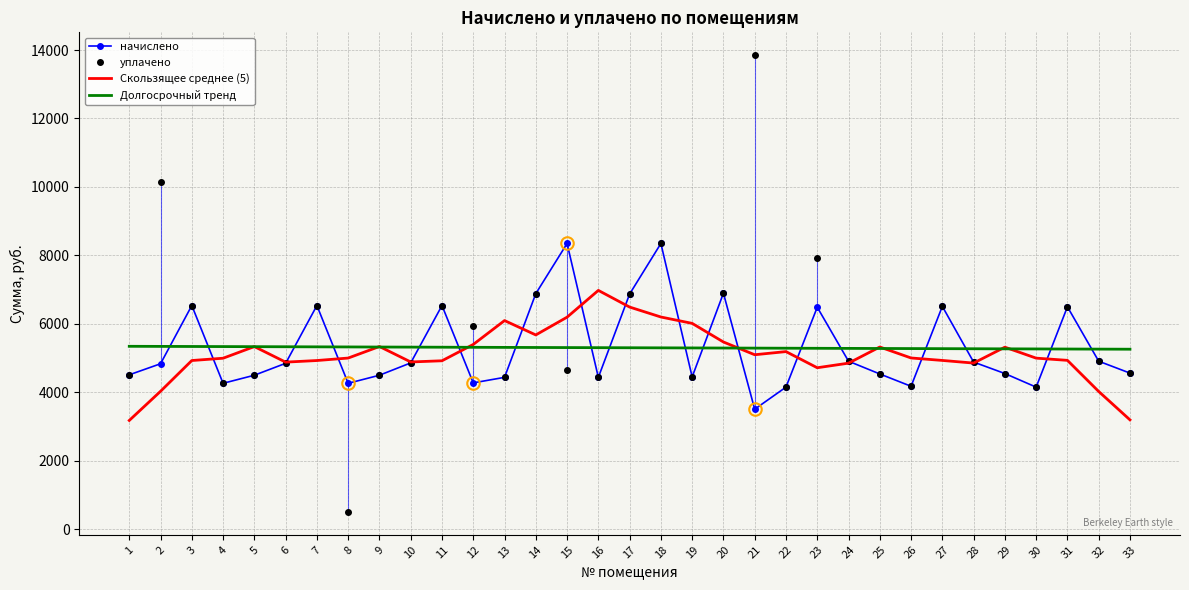

List the series in order of their peak value, lowest first.

Долгосрочный тренд, Скользящее среднее (5), начислено, уплачено